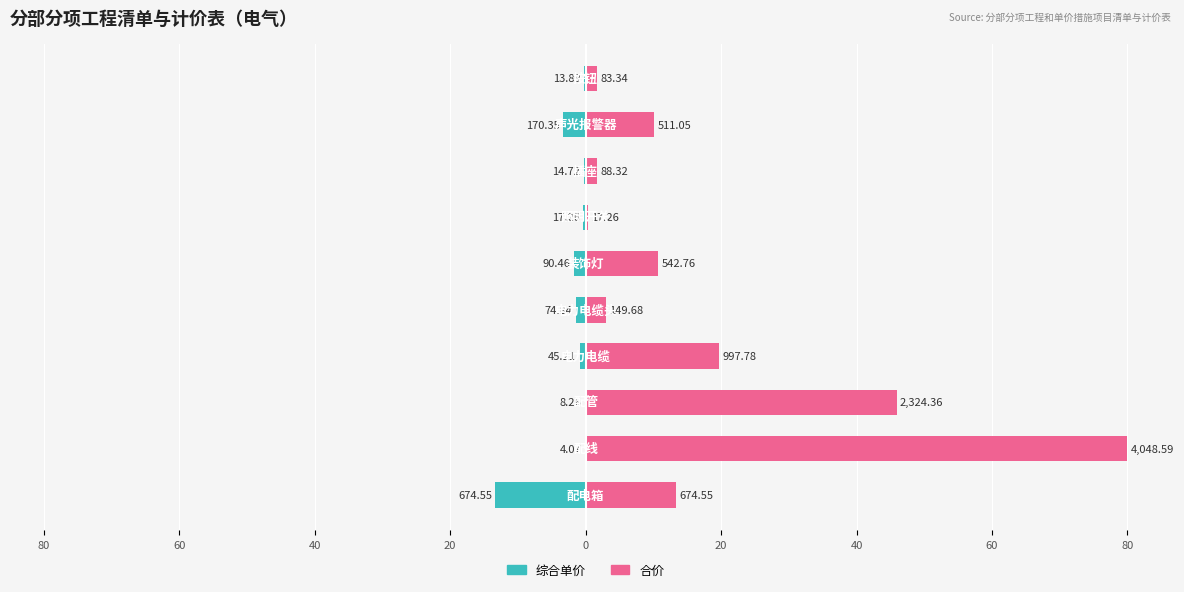

What is the value of the 综合单价 bar at the 10th from the left?

-0.3